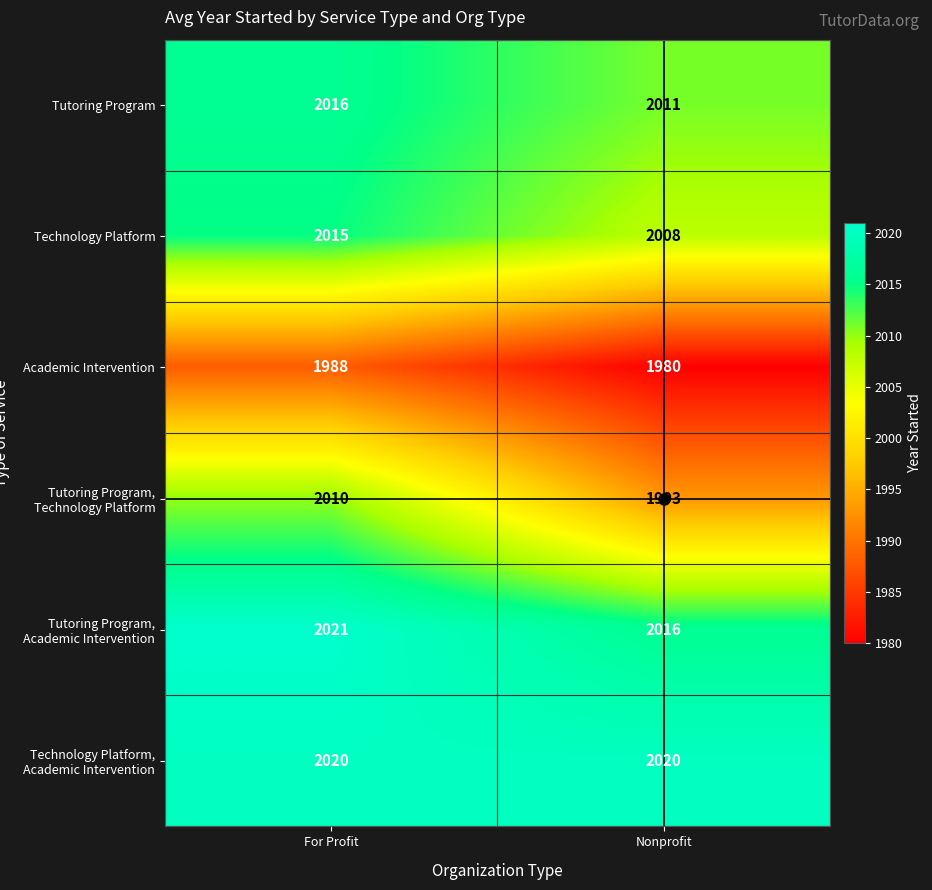

What is the difference between the Technology Platform values at For Profit and Nonprofit?

7